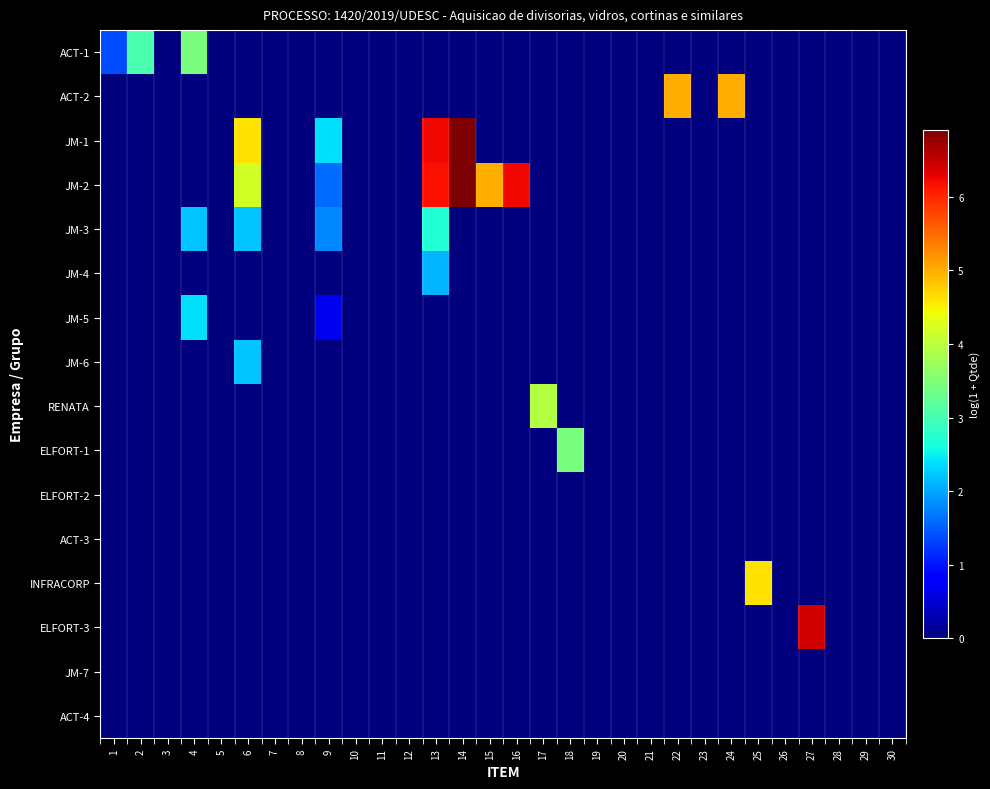

What is the maximum value shown in the chart?

6.9